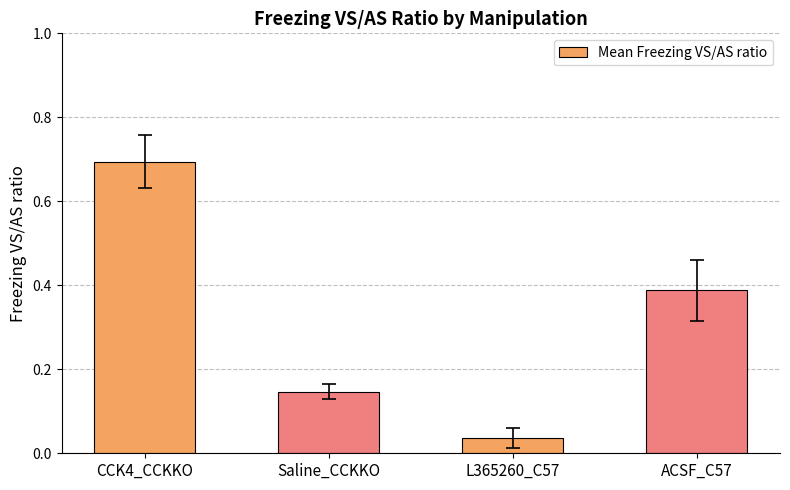

Where is the data nearest to the value 0?

L365260_C57